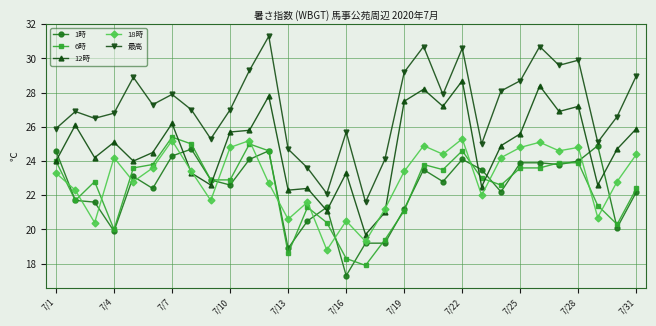

Which series has the widest spread of values?

最高